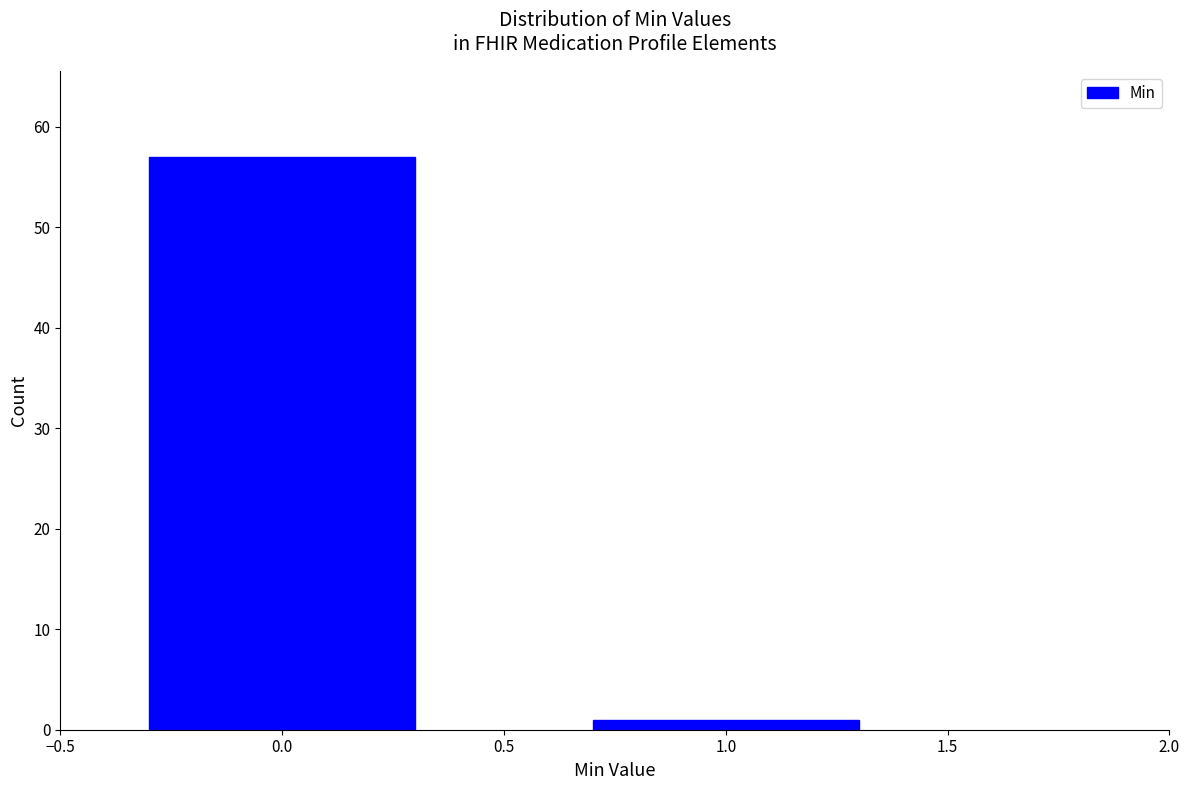

Reading left to right, list all the values displayed in this chart.

57	1